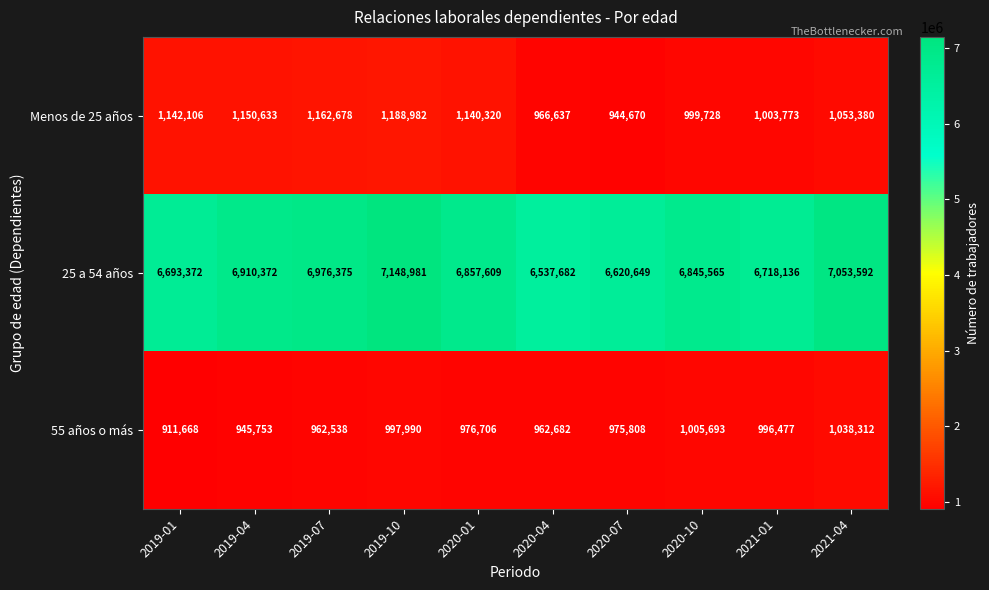

Reading right to left, what are all the values shown in this chart?

Menos de 25 años: 1053380	1003773	999728	944670	966637	1140320	1188982	1162678	1150633	1142106
25 a 54 años: 7053592	6718136	6845565	6620649	6537682	6857609	7148981	6976375	6910372	6693372
55 años o más: 1038312	996477	1005693	975808	962682	976706	997990	962538	945753	911668